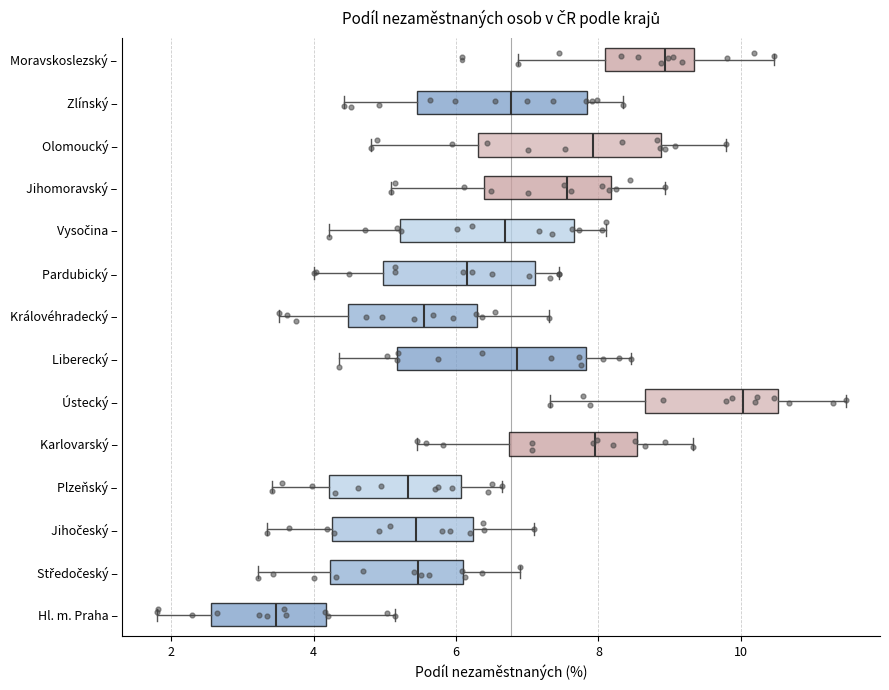

Reading bottom to top, read every box against the x-axis: the position of its median line, the range the box covers, and the ends of its whiskers. The values are not printed on the chart, so give them approximately, as read against the axis.

Hl. m. Praha –: median 3.4, box 2.6 to 4.2, whiskers 1.8 to 5.2
Středočeský –: median 5.4, box 4.2 to 6.2, whiskers 3.2 to 7.0
Jihočeský –: median 5.4, box 4.2 to 6.2, whiskers 3.4 to 7.2
Plzeňský –: median 5.4, box 4.2 to 6.0, whiskers 3.4 to 6.6
Karlovarský –: median 8.0, box 6.8 to 8.6, whiskers 5.4 to 9.4
Ústecký –: median 10.0, box 8.6 to 10.6, whiskers 7.4 to 11.4
Liberecký –: median 6.8, box 5.2 to 7.8, whiskers 4.4 to 8.4
Královéhradecký –: median 5.6, box 4.4 to 6.4, whiskers 3.6 to 7.4
Pardubický –: median 6.2, box 5.0 to 7.2, whiskers 4.0 to 7.4
Vysočina –: median 6.6, box 5.2 to 7.6, whiskers 4.2 to 8.2
Jihomoravský –: median 7.6, box 6.4 to 8.2, whiskers 5.0 to 9.0
Olomoucký –: median 8.0, box 6.4 to 8.8, whiskers 4.8 to 9.8
Zlínský –: median 6.8, box 5.4 to 7.8, whiskers 4.4 to 8.4
Moravskoslezský –: median 9.0, box 8.0 to 9.4, whiskers 6.8 to 10.4